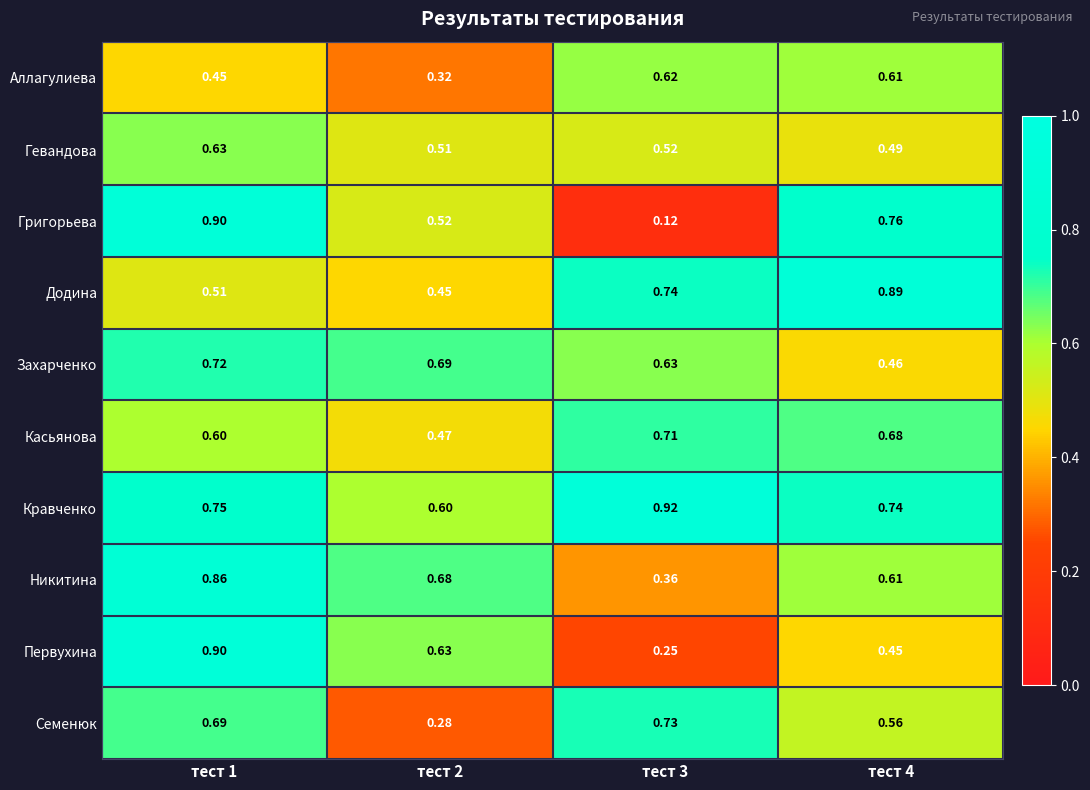

Which series has the widest spread of values?

Григорьева